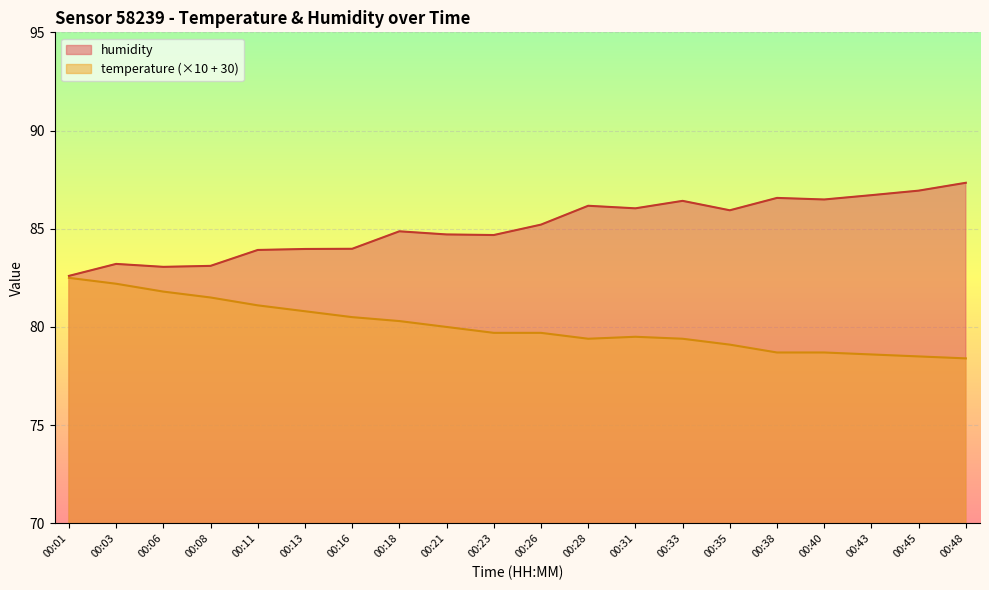

List the series in order of their overall mean, highest first.

humidity, temperature (×10 + 30)